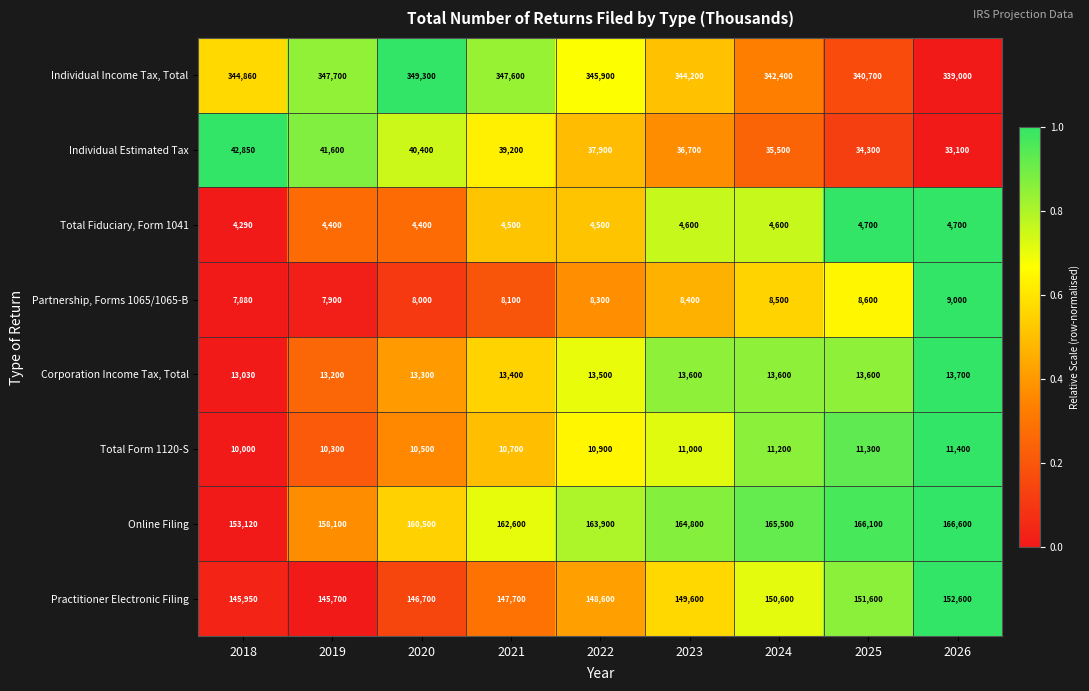

What is the maximum value shown in the chart?

349300